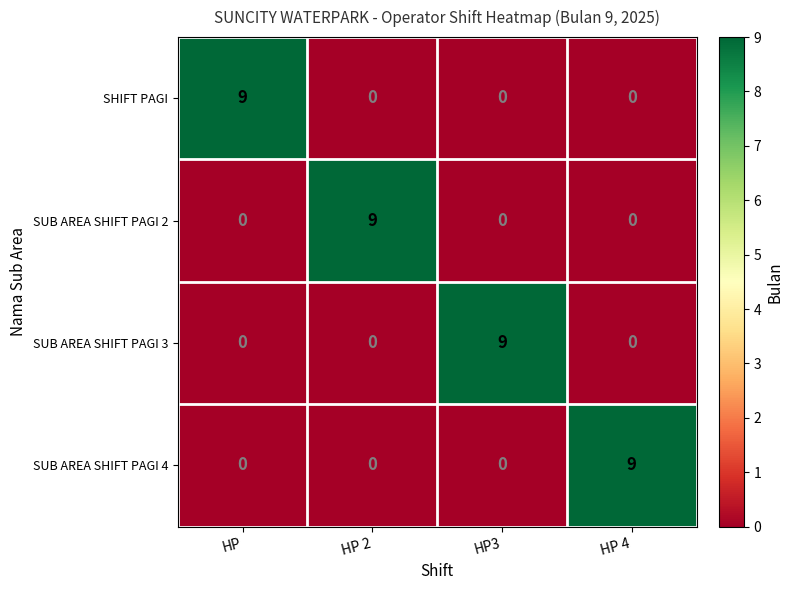

The SUB AREA SHIFT PAGI 2 series shows -4 at HP 4. True or false?

False